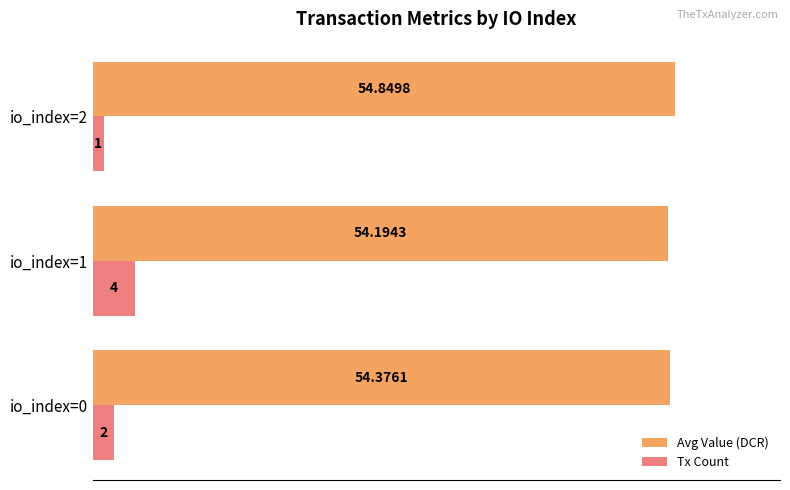

What is the difference between the Tx Count values at io_index=1 and io_index=2?

3.0